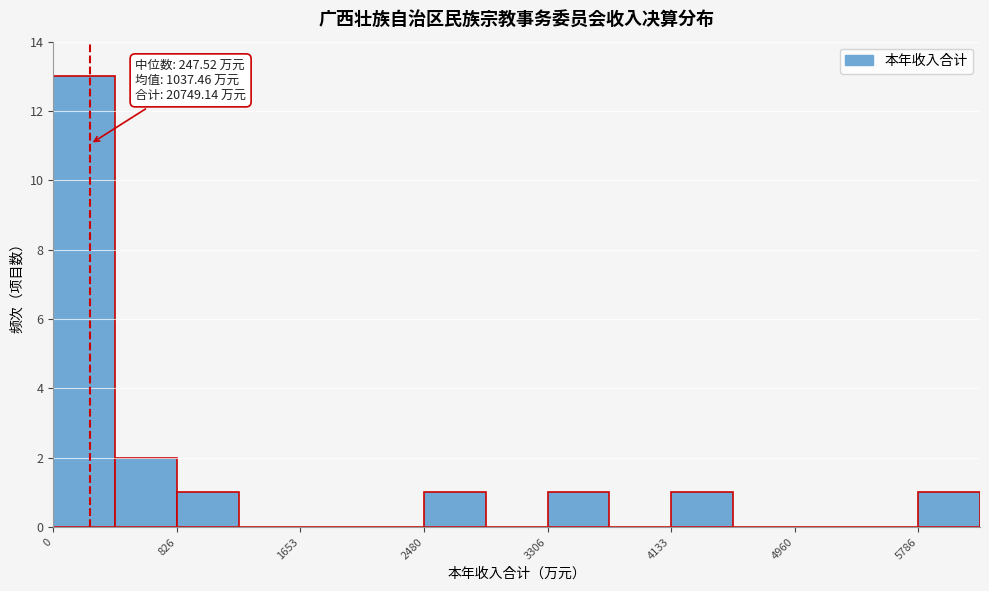

Over which range of the x-axis is the bar tallest?

0 to 400